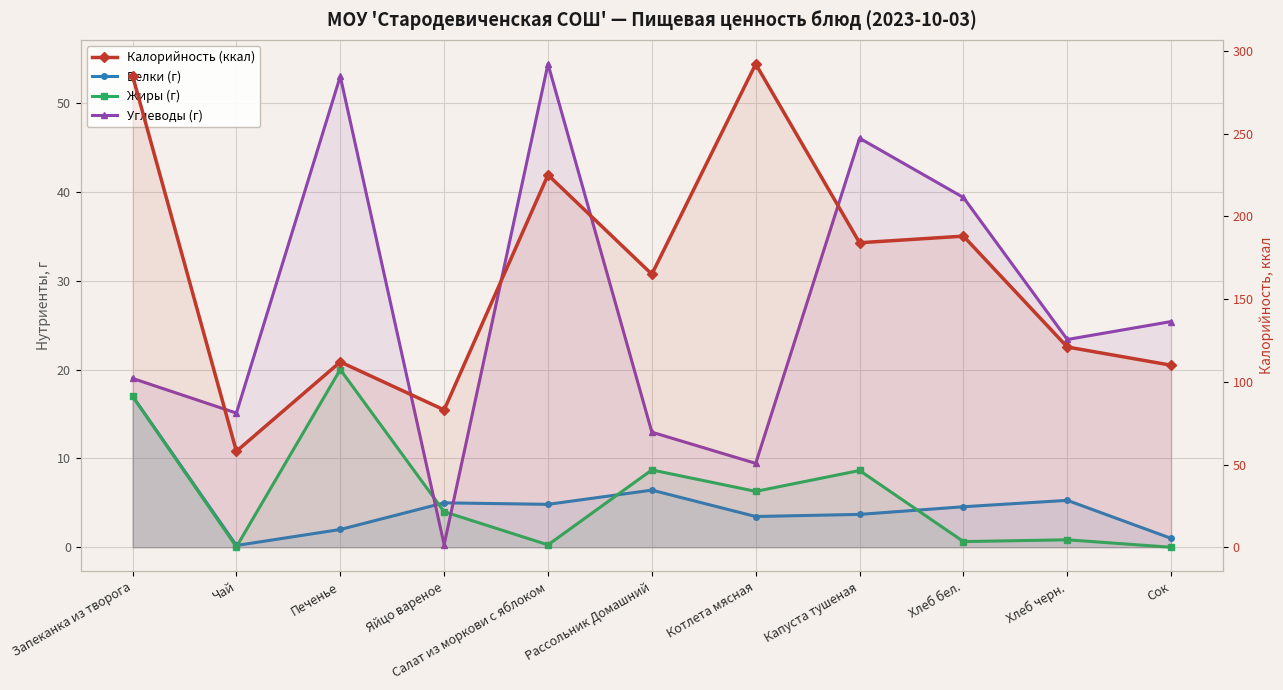

What are all the series names shown in the legend?

Белки (г), Жиры (г), Углеводы (г), Калорийность (ккал)